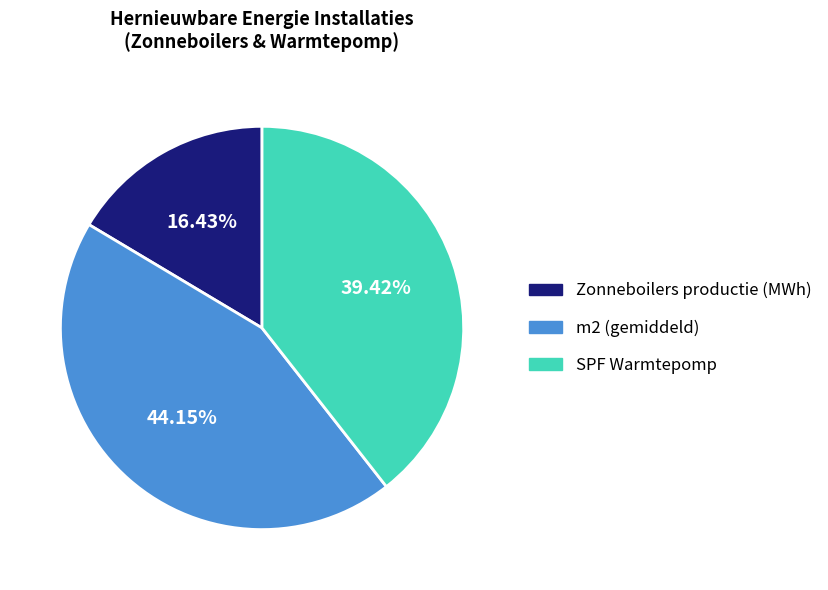

Is there a majority slice in this chart?

No